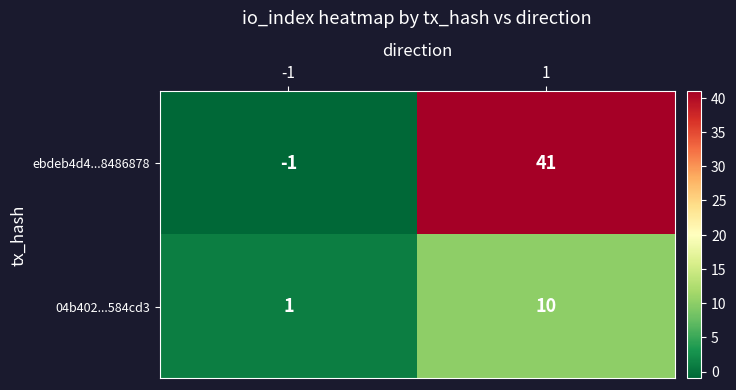

Is it true that ebdeb4d4...8486878 equals 41 at 1?

True